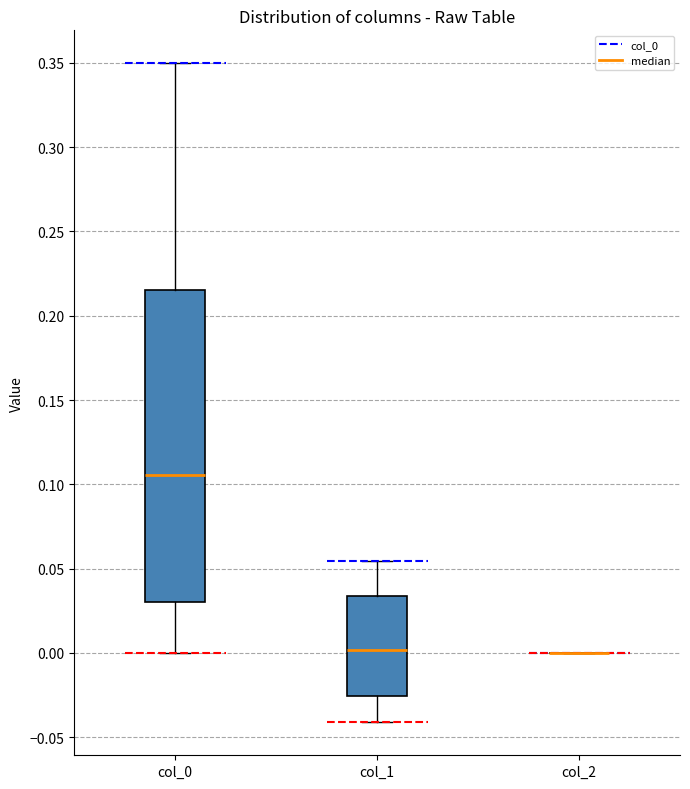

Reading left to right, read every box against the y-axis: the position of its median line, the range the box covers, and the ends of its whiskers. The values are not printed on the chart, so give them approximately, as read against the axis.

col_0: median 0.105, box 0.030 to 0.215, whiskers 0.000 to 0.350
col_1: median 0.000, box -0.025 to 0.035, whiskers -0.040 to 0.055
col_2: box collapsed to a line at 0.000, whiskers 0.000 to 0.000